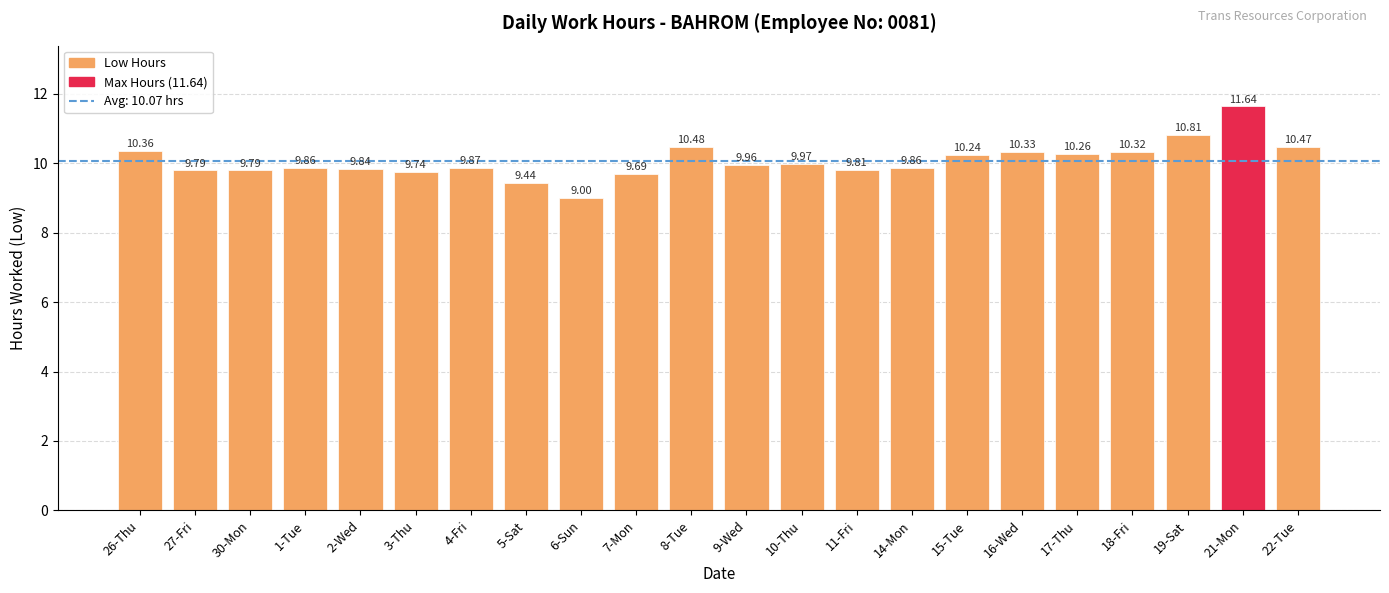

What is the label of the 17th bar from the left?

16-Wed